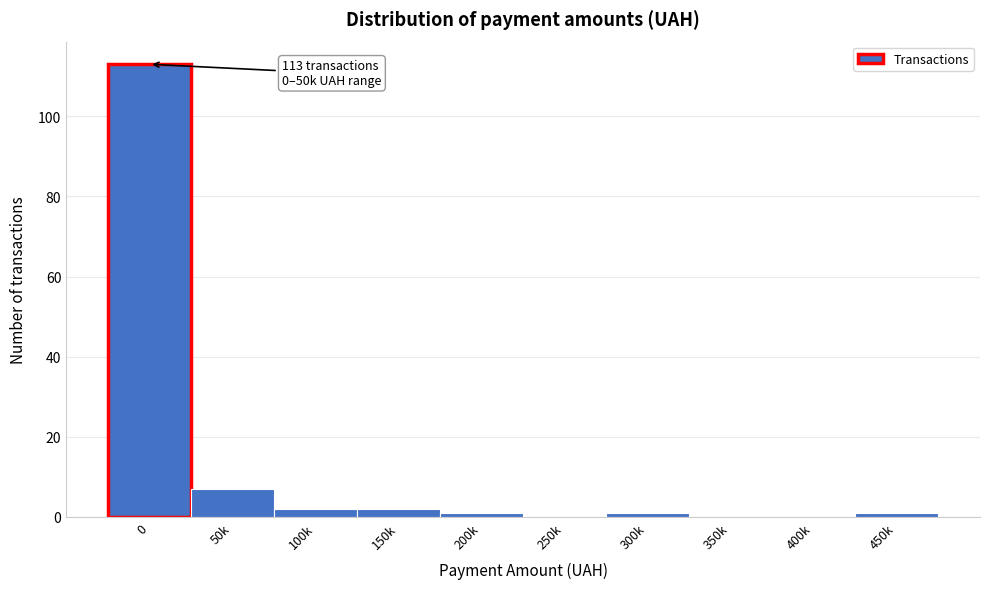

Reading left to right, what are all the values shown in this chart?

0=113	50k=7	100k=2	150k=2	200k=1	250k=0	300k=1	350k=0	400k=0	450k=1